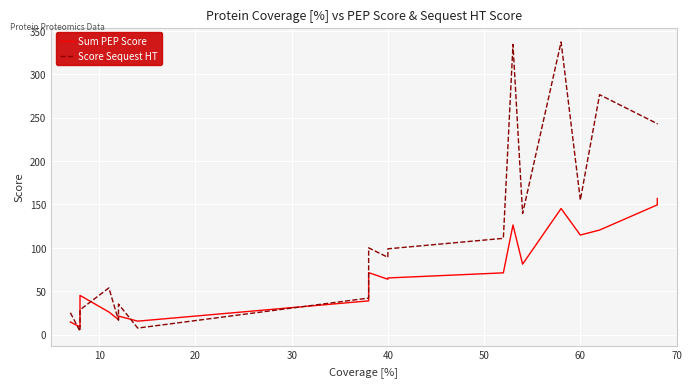

What are all the series names shown in the legend?

Sum PEP Score, Score Sequest HT